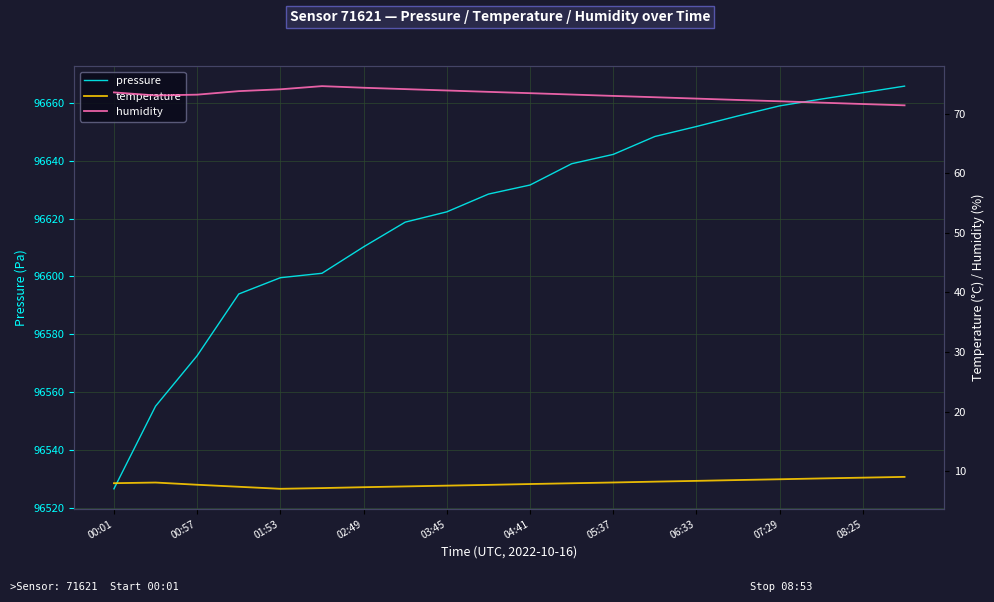

At which label does humidity first exceed 73?

00:01